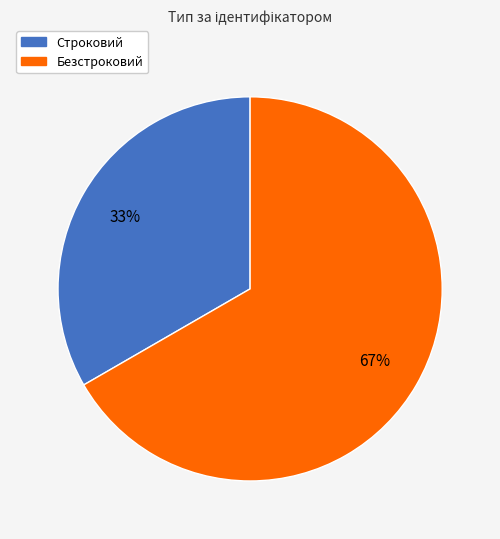

To the nearest percent, what is the combined percentage of Безстроковий and Строковий?

100%